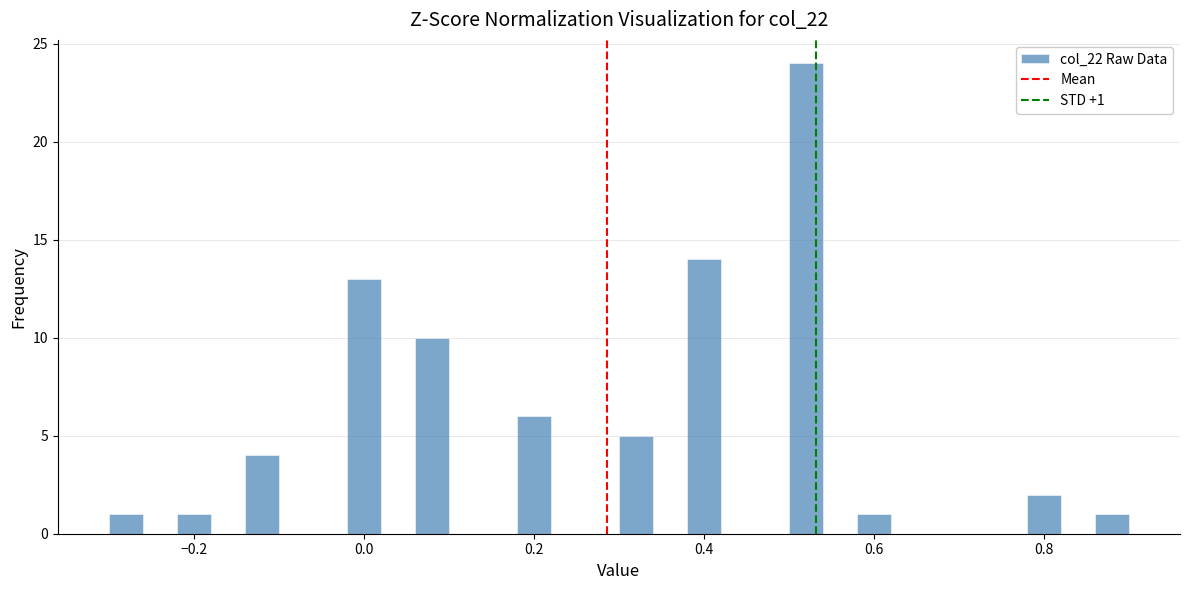

Read against the x-axis, roughly where is the centre of the tallest bar?

0.52